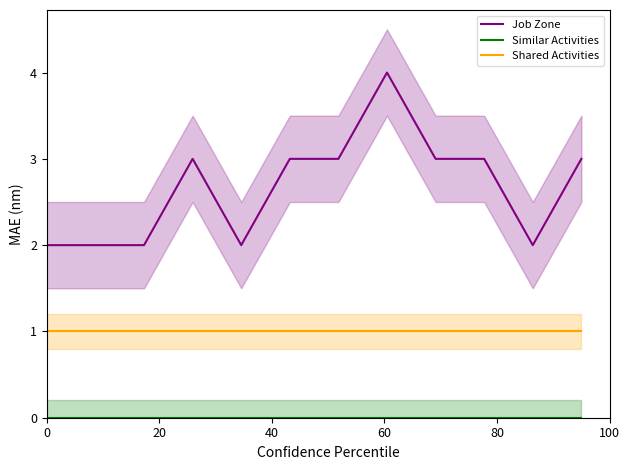

True or false: Job Zone has a value of 3 at 100.

True